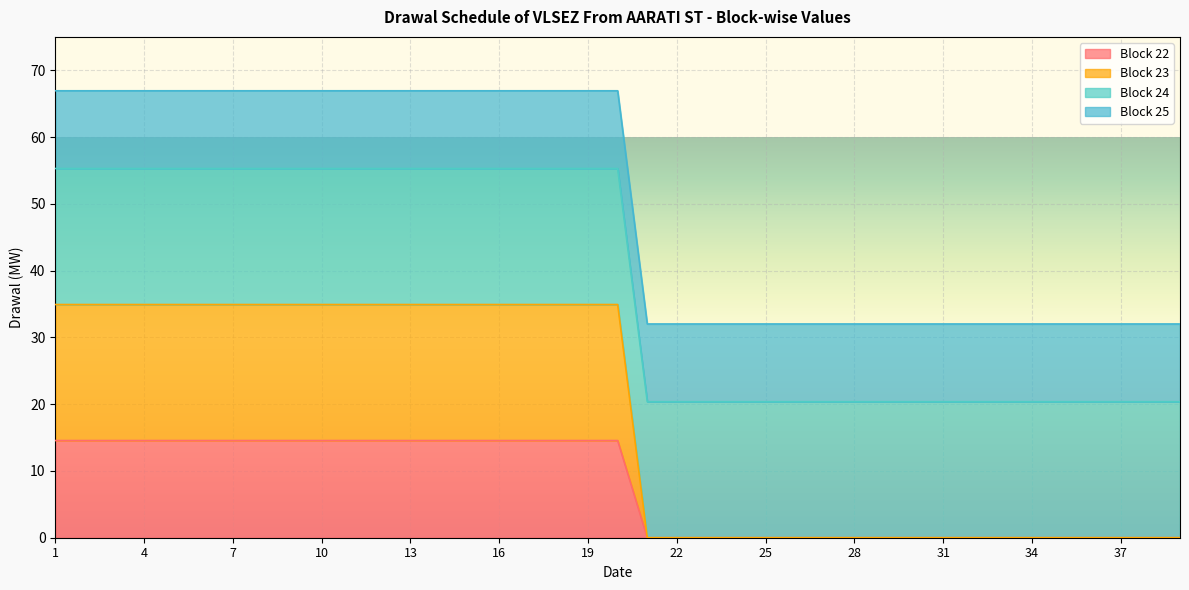

Which category has the lowest value in the Block 23 series?

21